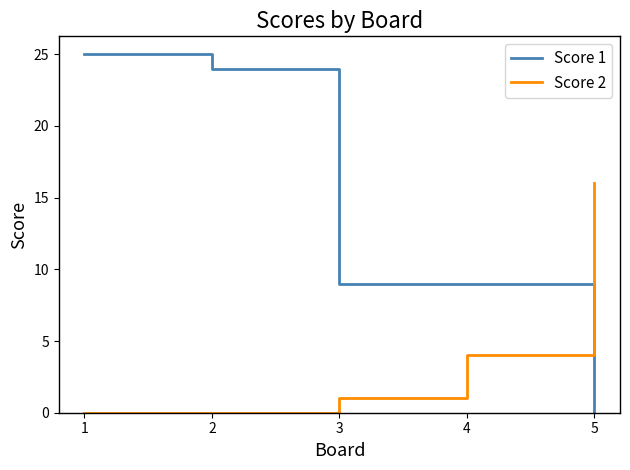

What are all the series names shown in the legend?

Score 1, Score 2